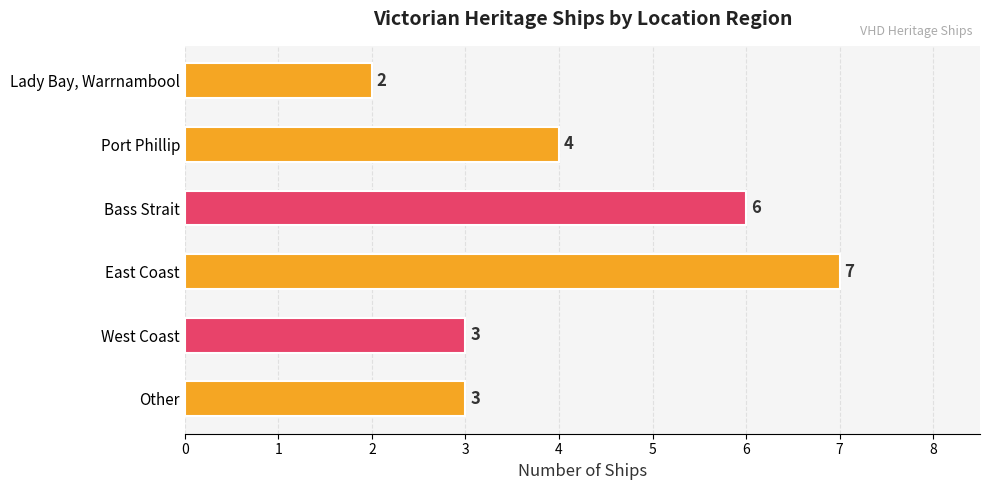

Reading top to bottom, transcribe all the data shown in this chart.

2	4	6	7	3	3